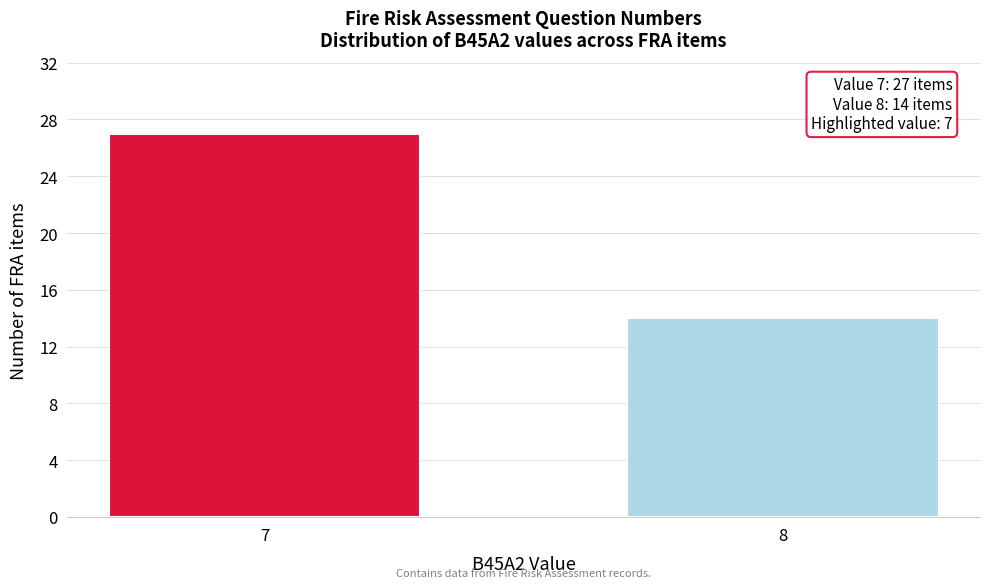

Reading right to left, what are all the values shown in this chart?

14	27